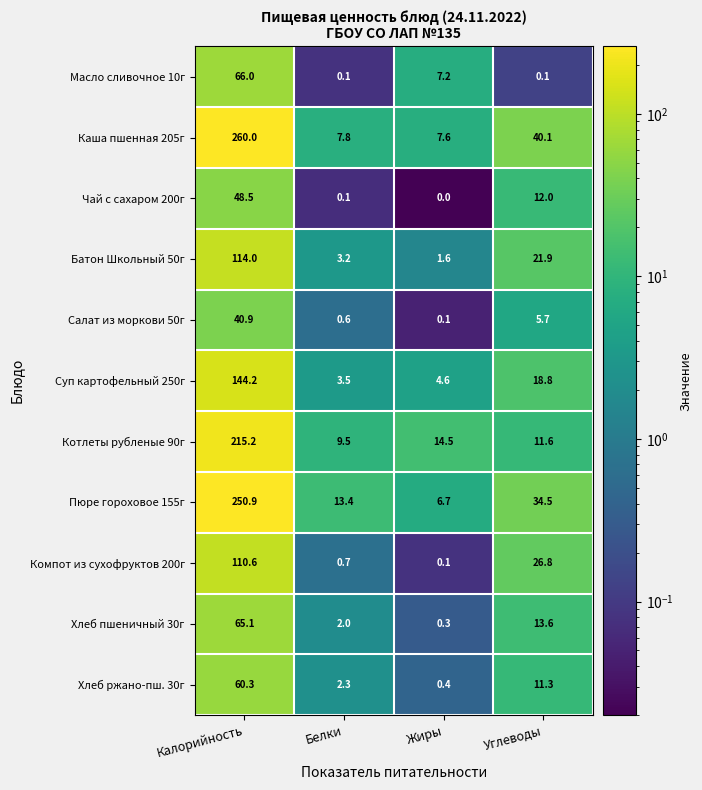

Rank the series by their maximum value, from highest to lowest.

Каша пшенная 205г, Пюре гороховое 155г, Котлеты рубленые 90г, Суп картофельный 250г, Батон Школьный 50г, Компот из сухофруктов 200г, Масло сливочное 10г, Хлеб пшеничный 30г, Хлеб ржано-пш. 30г, Чай с сахаром 200г, Салат из моркови 50г